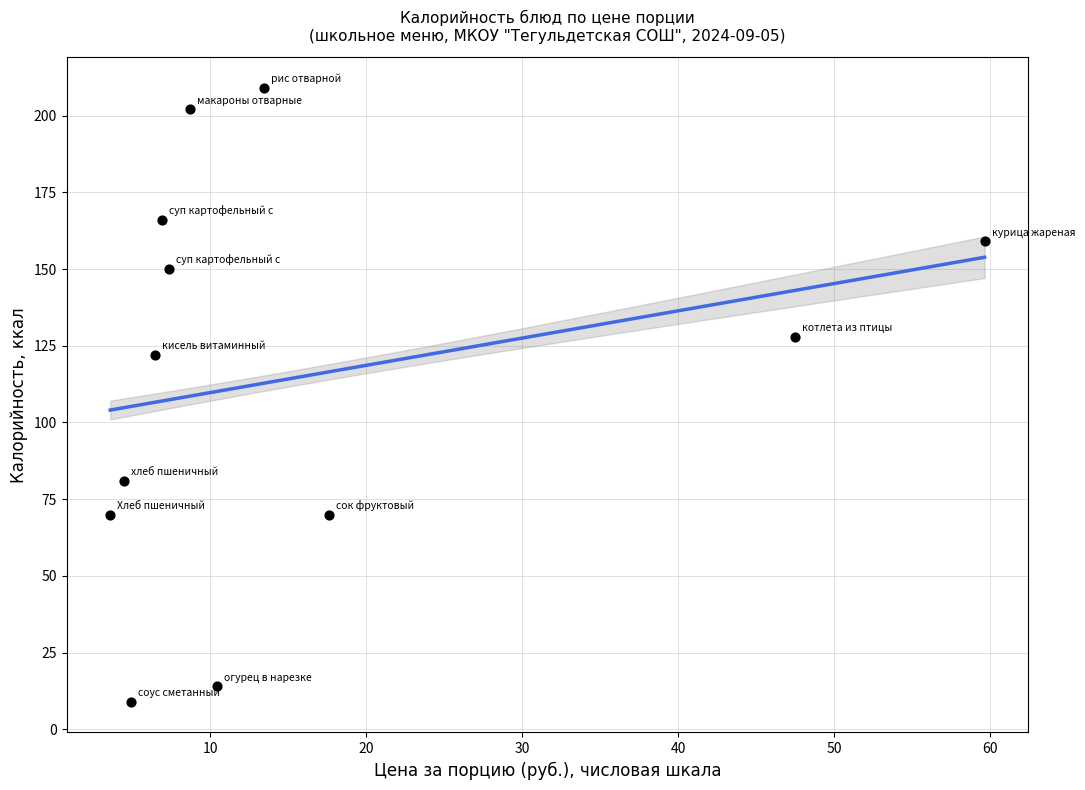

What Y value in the scatter plot is closest to 109?

122